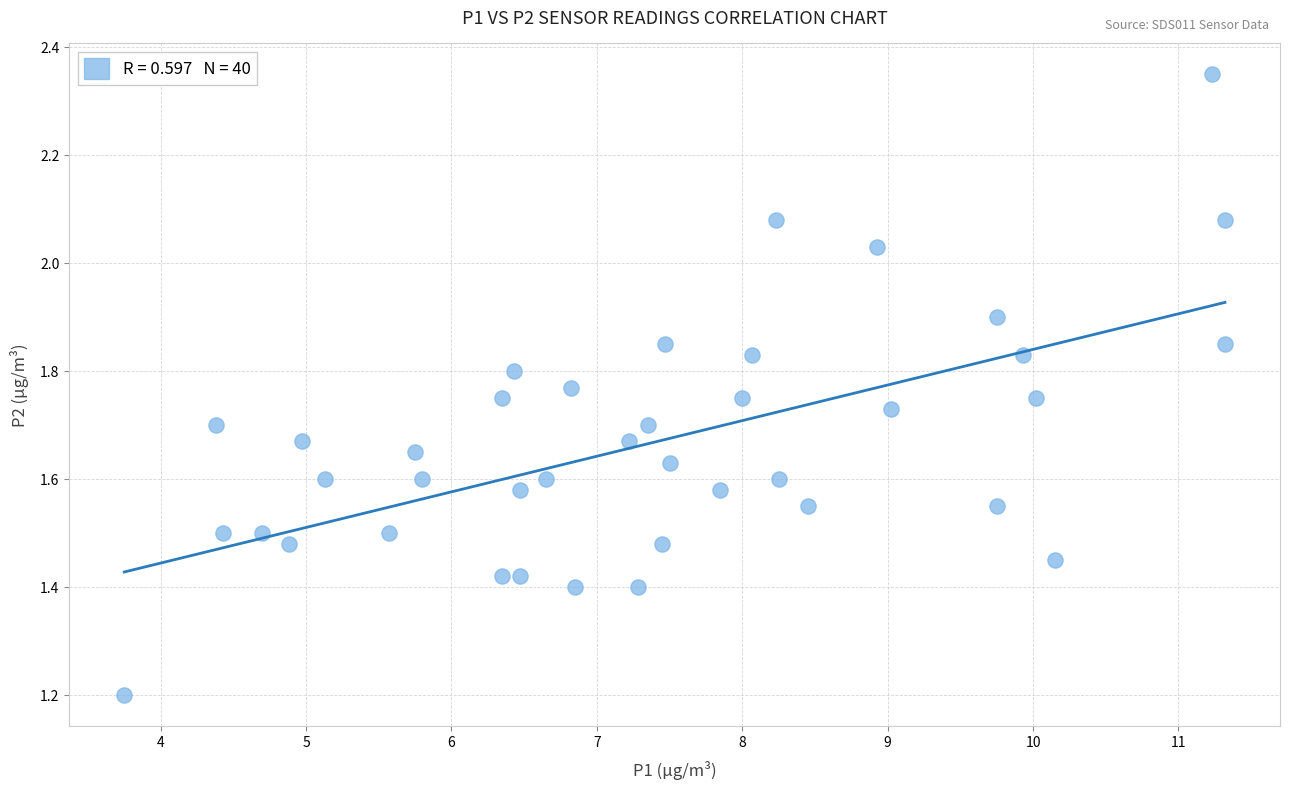

What Y value in the scatter plot is closest to 1?

1.2